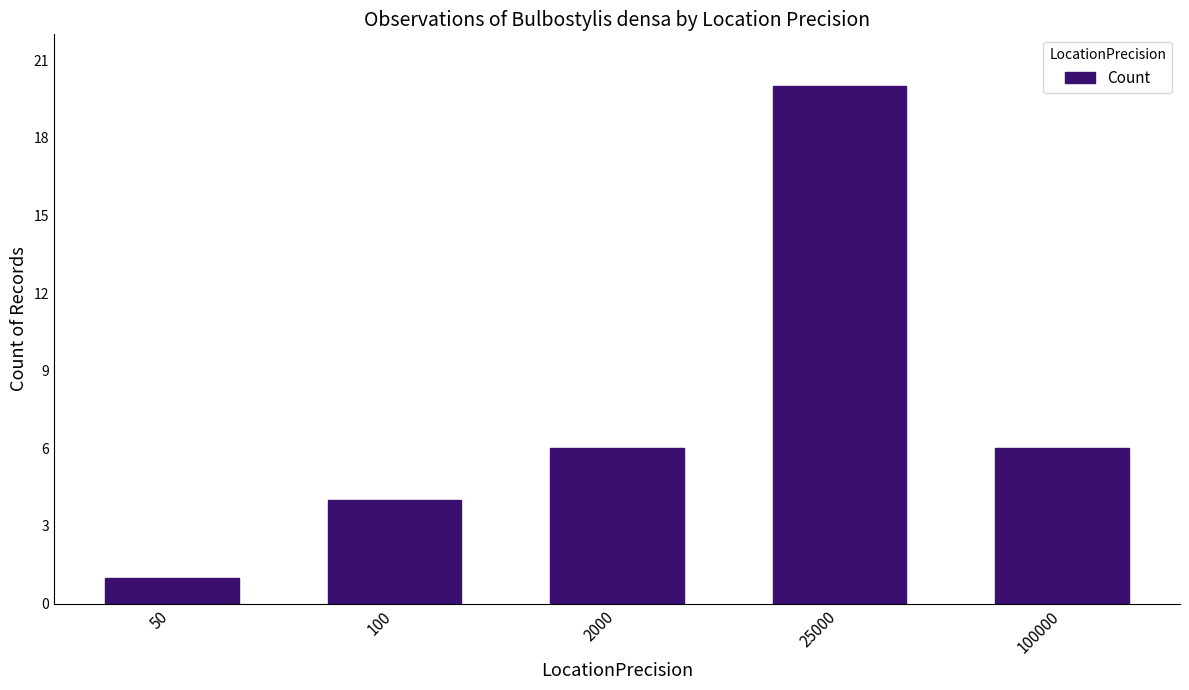

What is the change in value from 100 to 2000?

+2